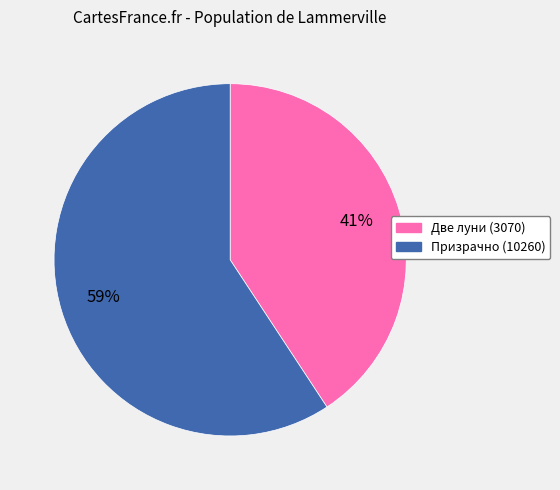

How many segments does this pie chart have?

2